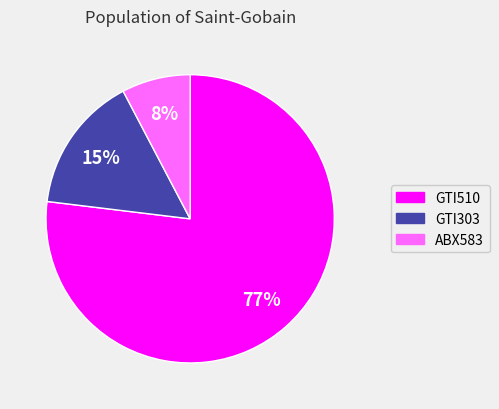

To the nearest percent, what is the combined percentage of GTI510 and ABX583?

85%